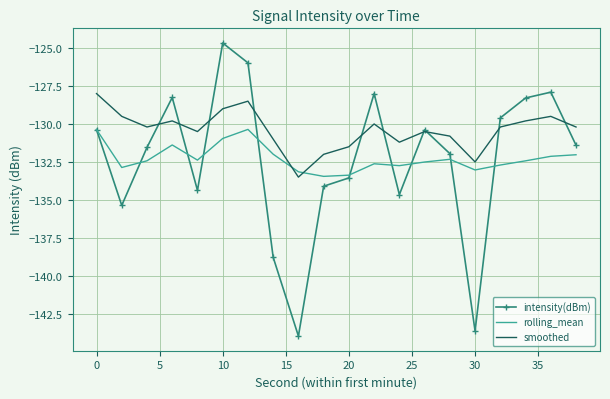

Which series has the largest total across all categories?

smoothed